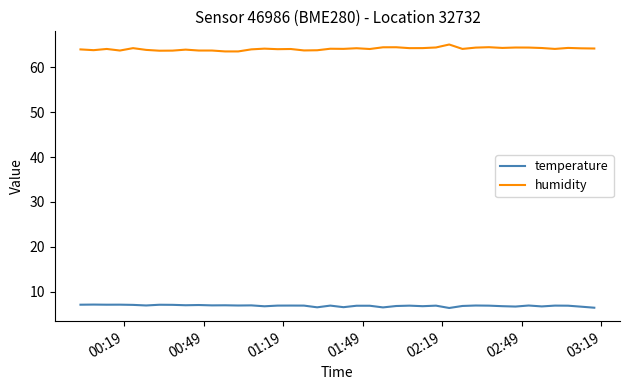

True or false: temperature and humidity cross at least once.

False